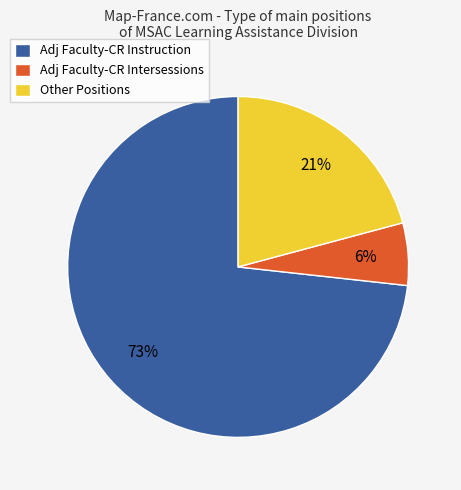

Which category has the smallest portion of the pie?

Adj Faculty-CR Intersessions